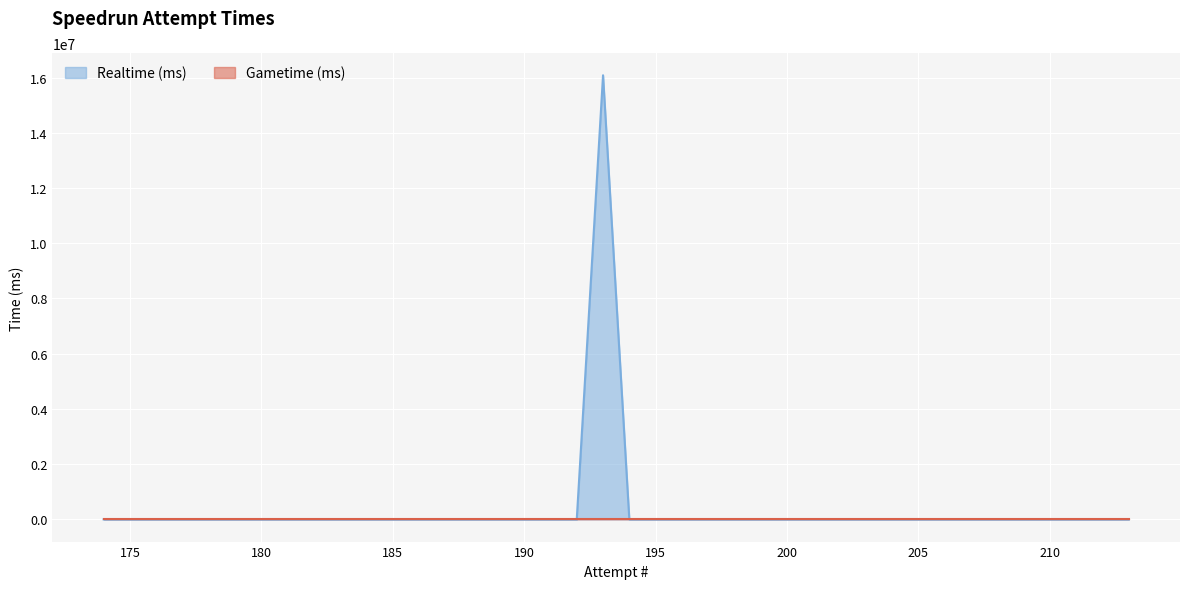

Is the value of Realtime (ms) at 189 greater than the value of Gametime (ms) at 212?

No